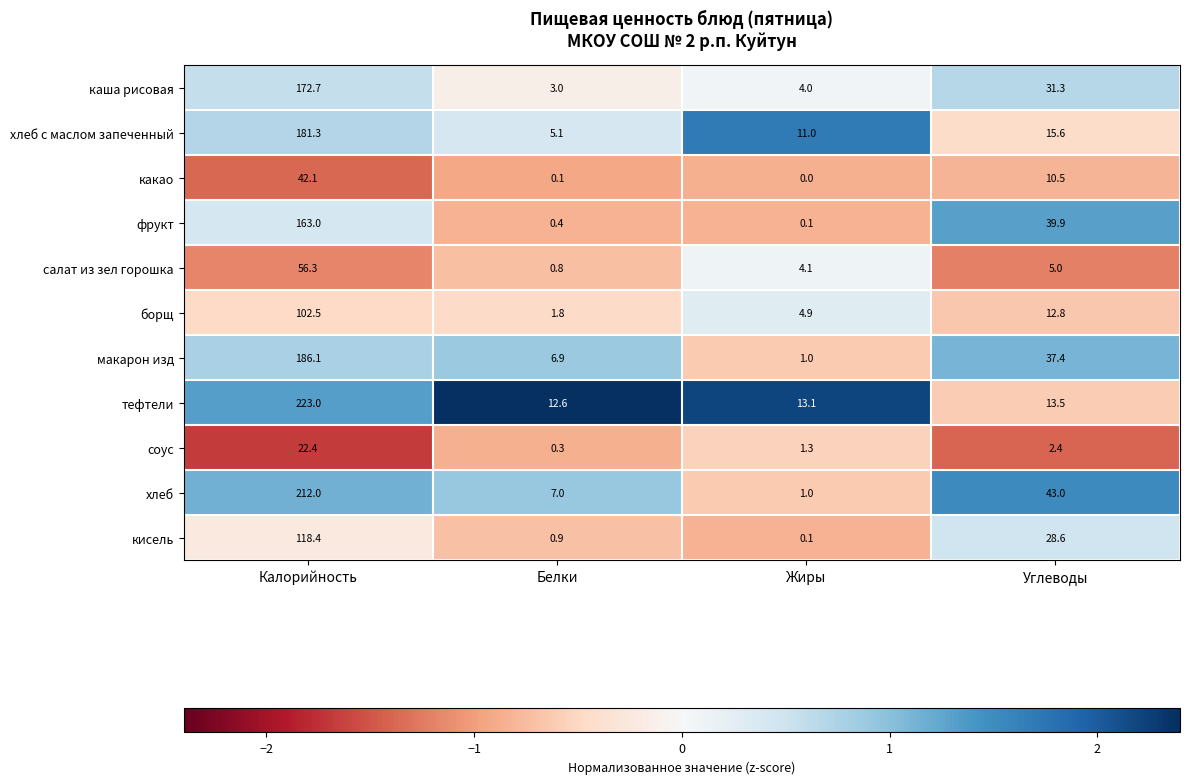

What is the difference between the maximum and minimum values in the салат из зел горошка series?

55.5